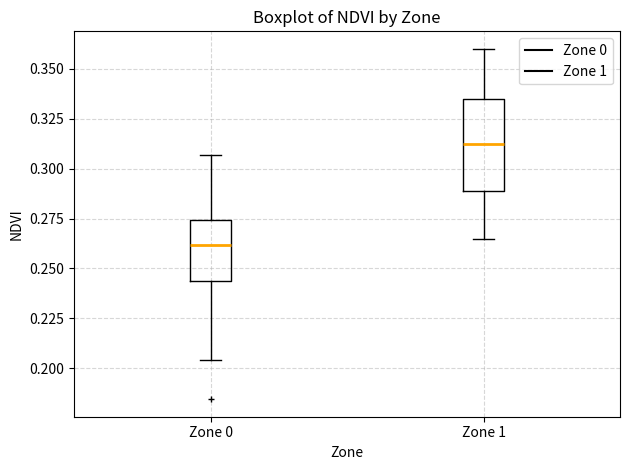

Reading left to right, transcribe this box plot: for each box, give where its median line is, the range the box spans, and where its two whiskers end, as read against the y-axis. The values are not printed on the chart, so give them approximately, as read against the axis.

Zone 0: median 0.260, box 0.245 to 0.275, whiskers 0.205 to 0.305
Zone 1: median 0.315, box 0.290 to 0.335, whiskers 0.265 to 0.360